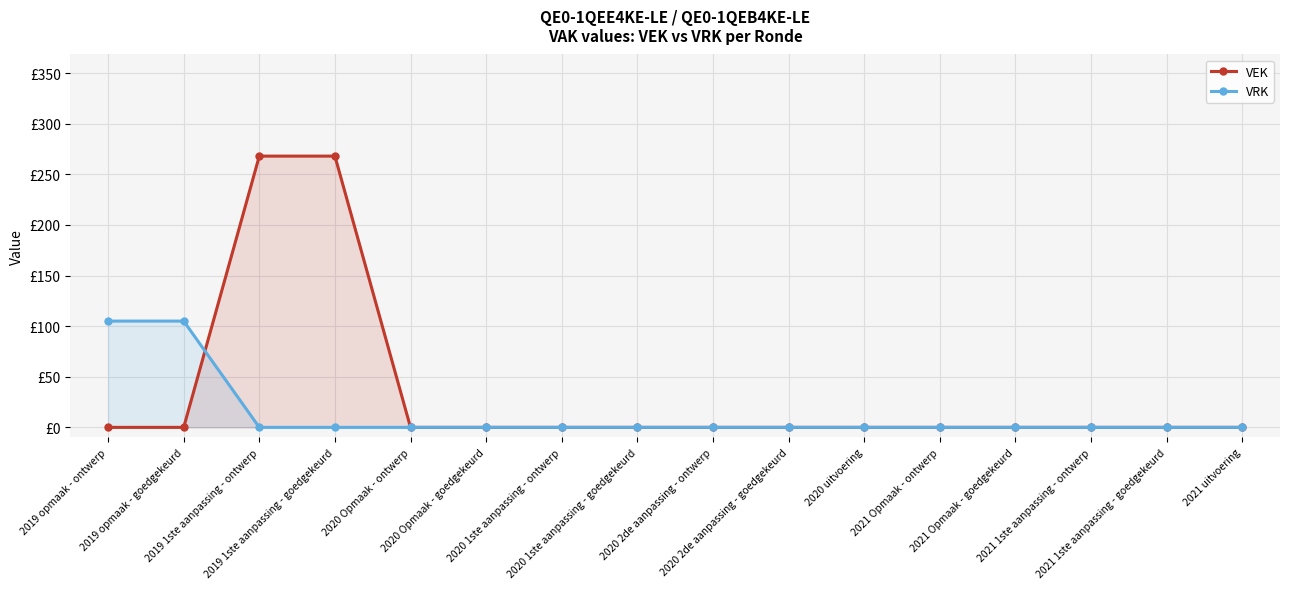

What is the maximum value shown in the chart?

268